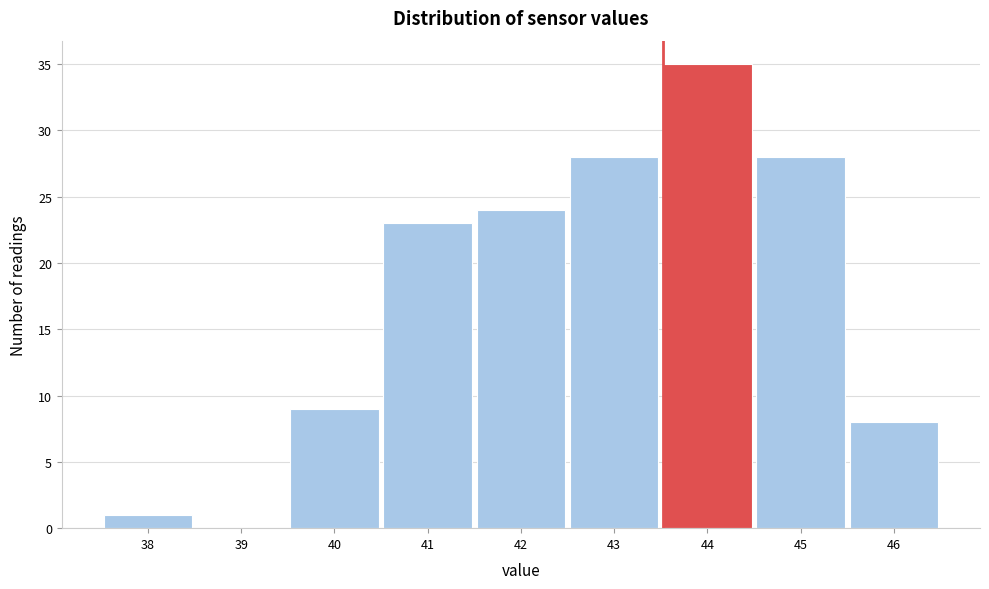

Reading left to right, extract all data points from this chart.

38=1	39=0	40=9	41=23	42=24	43=28	44=35	45=28	46=8